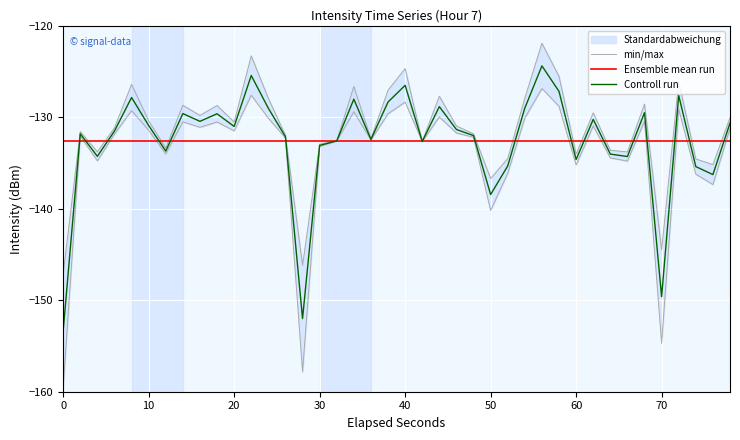

Does the chart display data point markers on the line(s)?

No